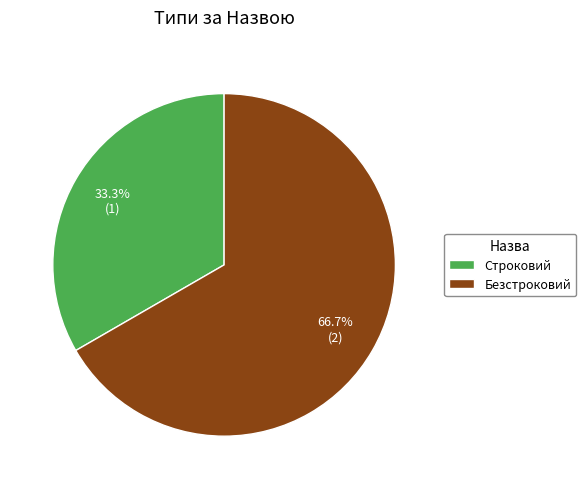

Rank the categories by value from highest to lowest.

Безстроковий, Строковий